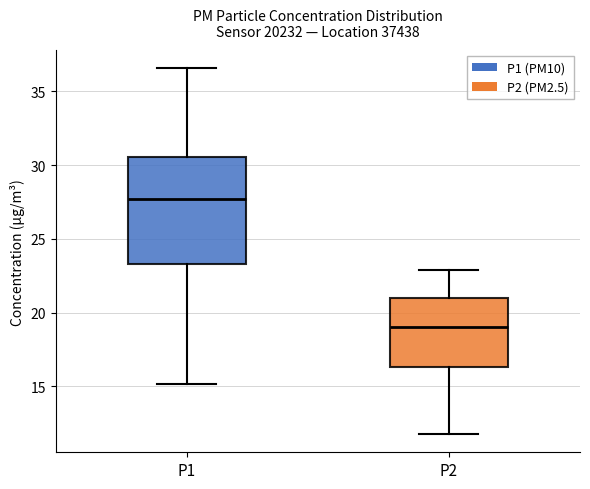

Reading left to right, transcribe this box plot: for each box, give where its median line is, the range the box spans, and where its two whiskers end, as read against the y-axis. The values are not printed on the chart, so give them approximately, as read against the axis.

P1: median 27.5, box 23.5 to 30.5, whiskers 15.0 to 36.5
P2: median 19.0, box 16.5 to 21.0, whiskers 12.0 to 23.0